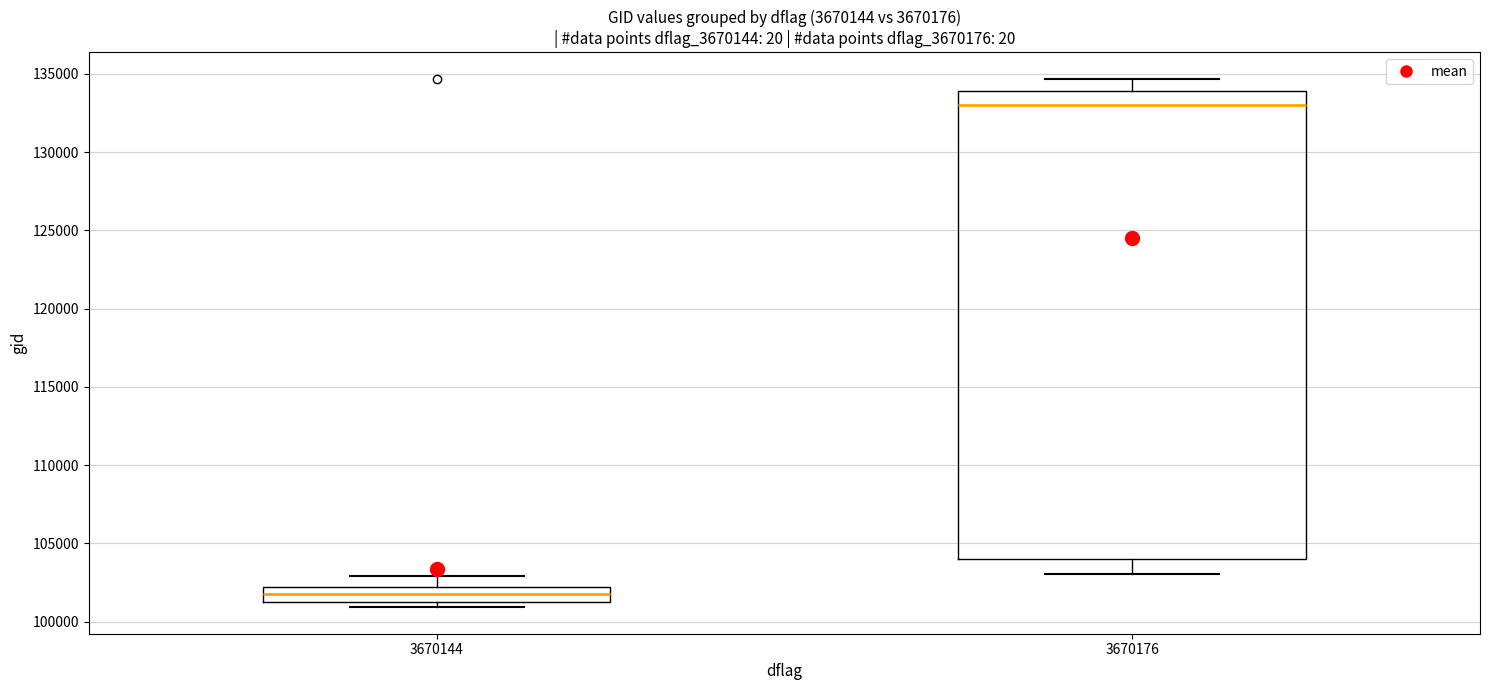

Reading left to right, transcribe this box plot: for each box, give where its median line is, the range the box spans, and where its two whiskers end, as read against the y-axis. The values are not printed on the chart, so give them approximately, as read against the axis.

3670144: median 101500 (inside the box), box 101500 to 102000, whiskers 101000 to 103000
3670176: median 133000, box 104000 to 134000, whiskers 103000 to 134500